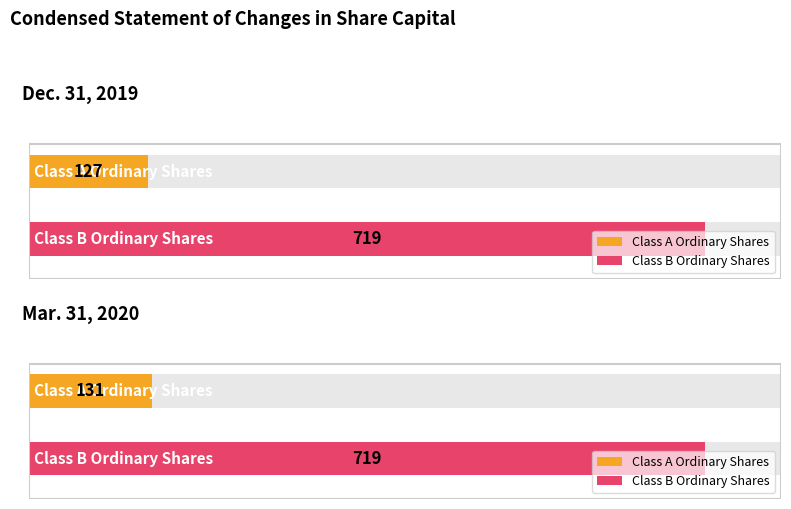

What is the lowest value of the Class A Ordinary Shares series?

127